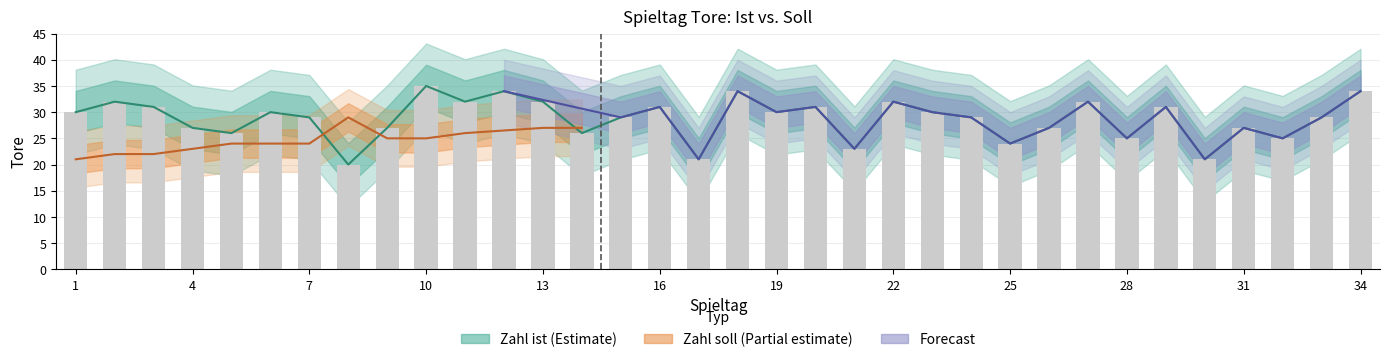

Does the chart contain stacked bars?

No